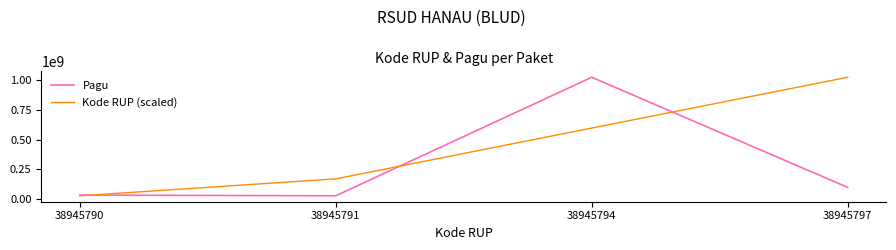

True or false: Kode RUP (scaled) has more than 0 interior local peaks.

False